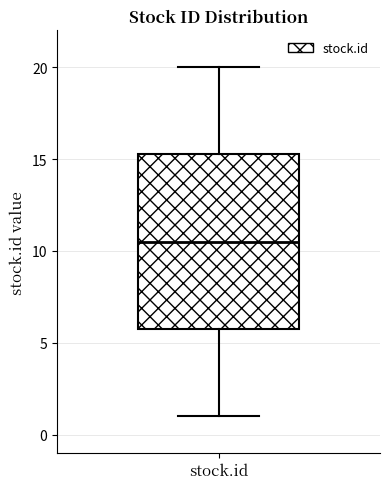

Transcribe this box plot: give where the median line is, the range the box spans, and where the two whiskers end, as read against the y-axis. The values are not printed on the chart, so give them approximately, as read against the axis.

median 10.5, box 6.0 to 15.5, whiskers 1.0 to 20.0